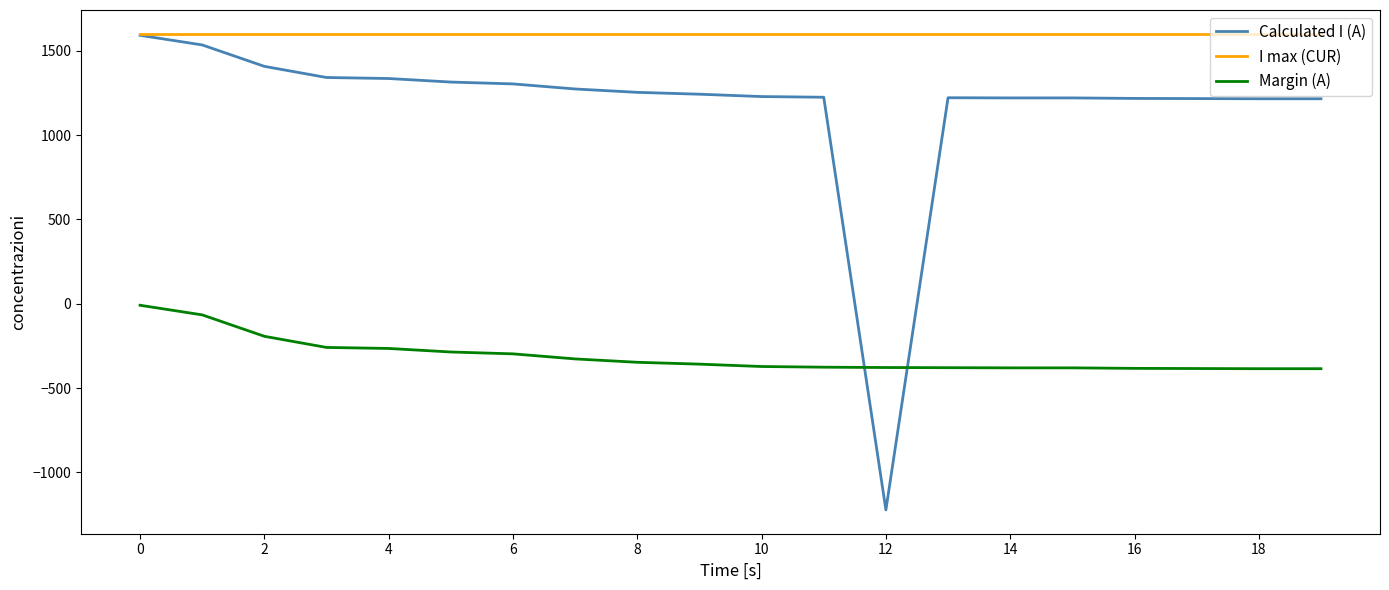

What are all the series names shown in the legend?

Calculated I (A), I max (CUR), Margin (A)